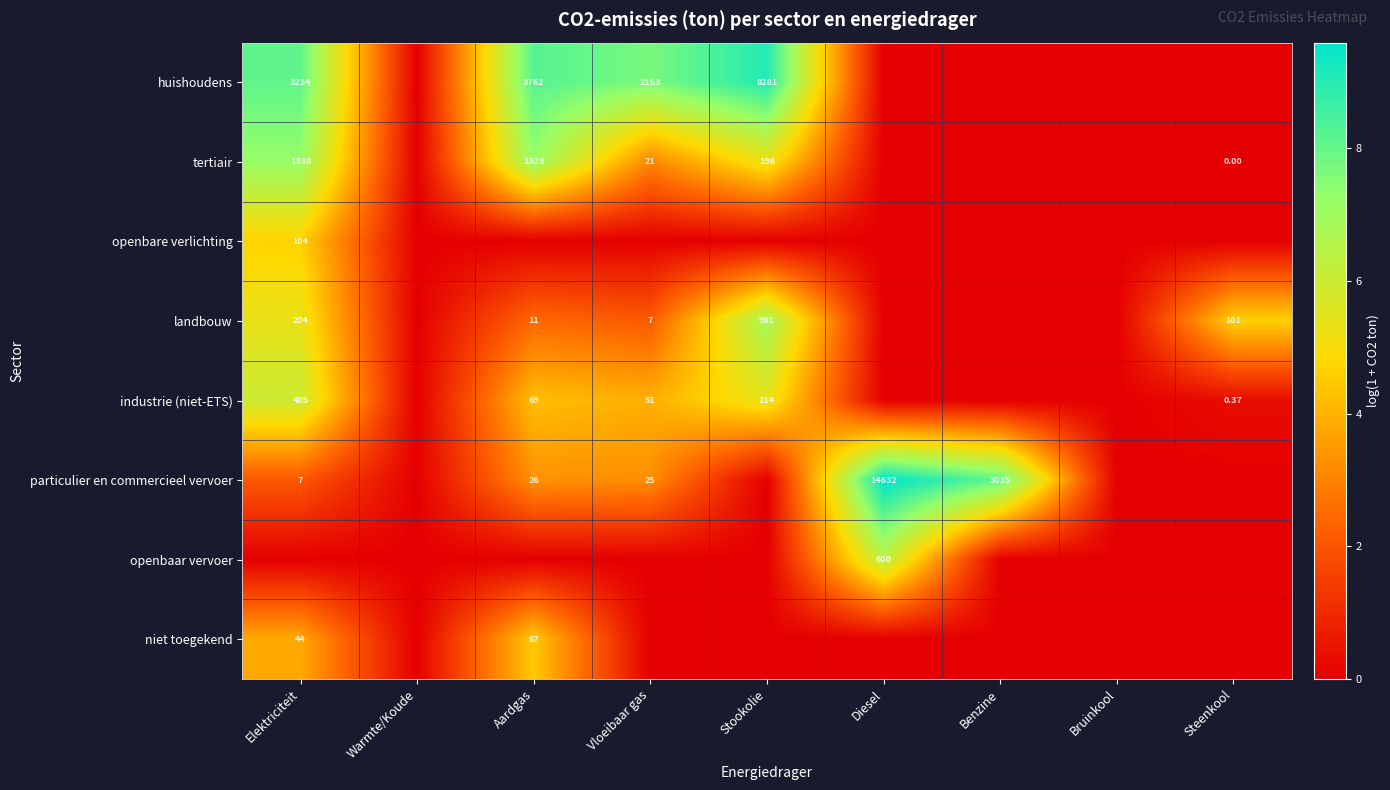

What is the total value across all series at Diesel?

16.0